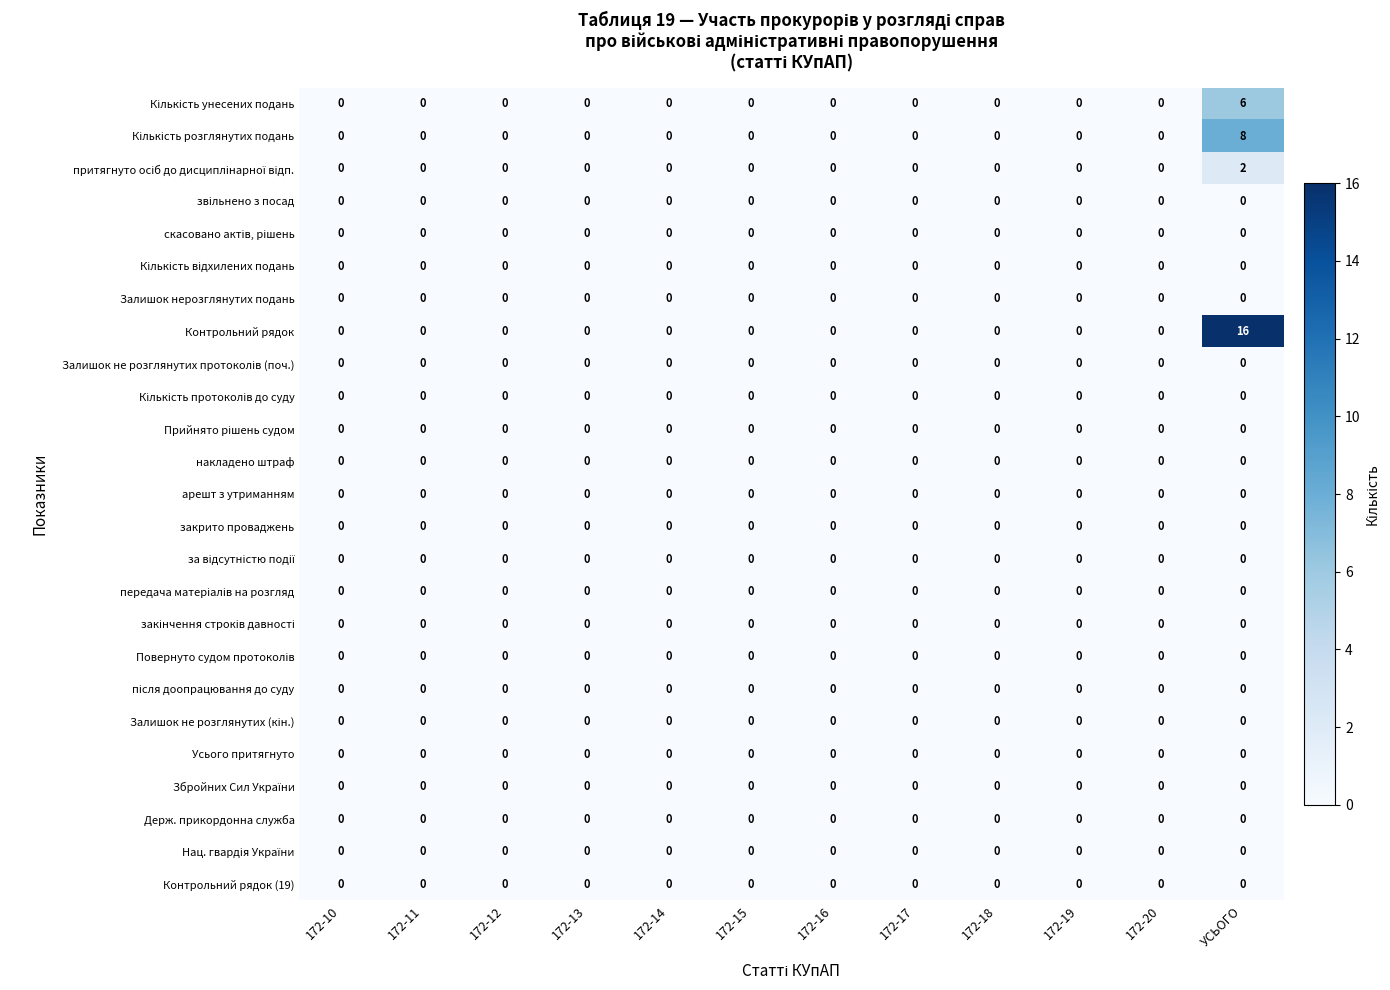

Which series has the largest total across all categories?

Контрольний рядок